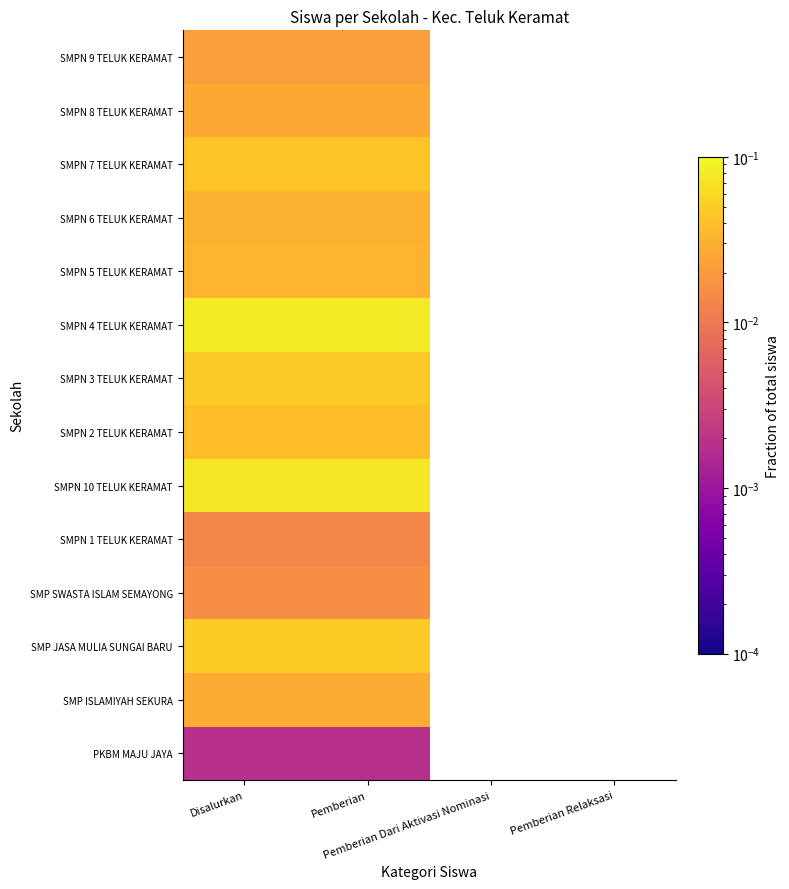

Rank the series by their maximum value, from lowest to highest.

PKBM MAJU JAYA, SMPN 1 TELUK KERAMAT, SMP SWASTA ISLAM SEMAYONG, SMPN 9 TELUK KERAMAT, SMPN 8 TELUK KERAMAT, SMP ISLAMIYAH SEKURA, SMPN 6 TELUK KERAMAT, SMPN 5 TELUK KERAMAT, SMPN 2 TELUK KERAMAT, SMPN 7 TELUK KERAMAT, SMPN 3 TELUK KERAMAT, SMP JASA MULIA SUNGAI BARU, SMPN 10 TELUK KERAMAT, SMPN 4 TELUK KERAMAT